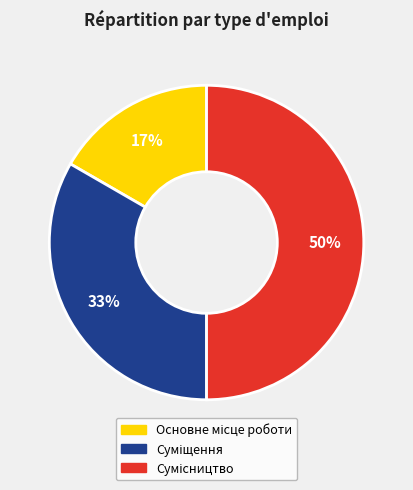

To the nearest percent, what is the average slice percentage?

33%